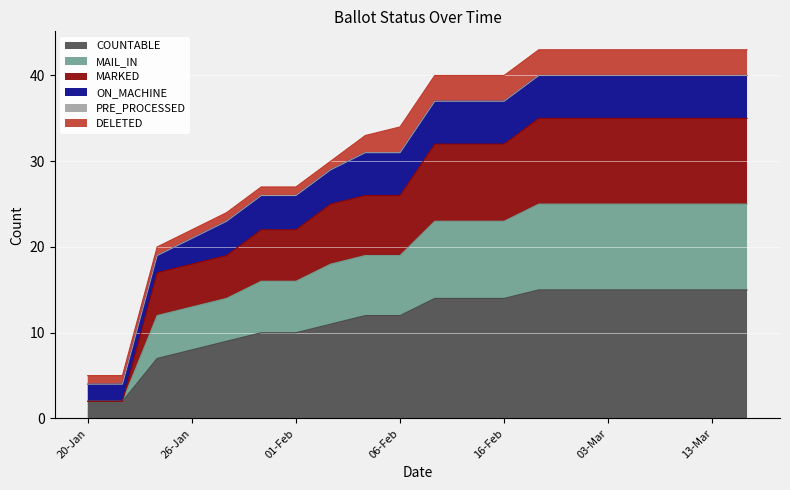

How many data points does each series have?

20